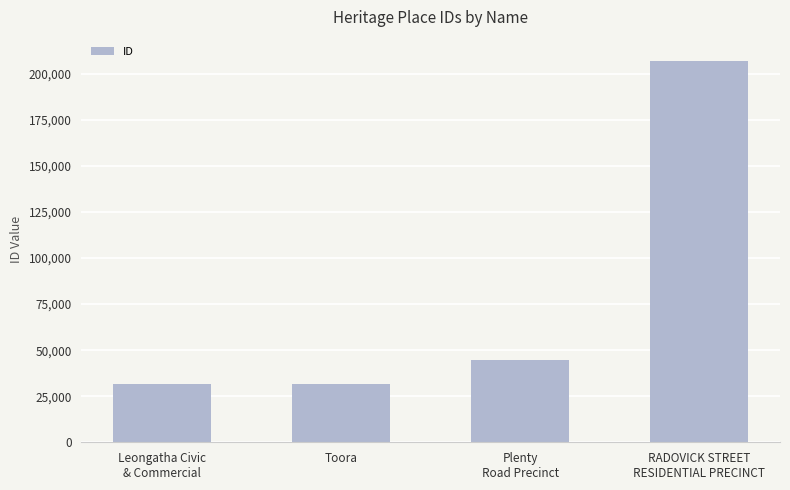

The chart shows a value of 15016 at Leongatha Civic
& Commercial. True or false?

False